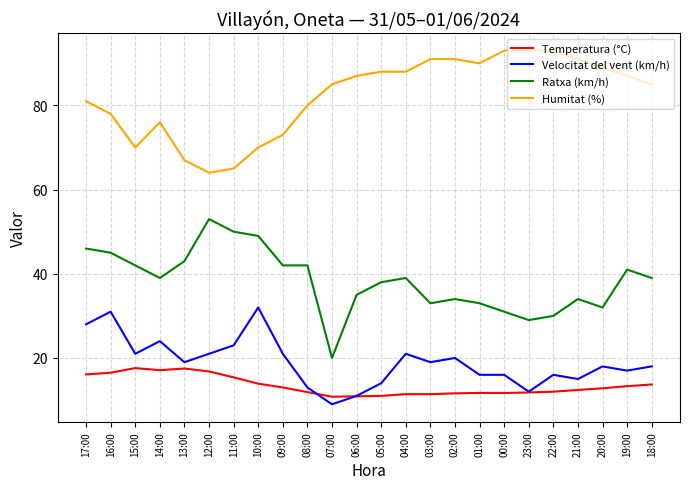

What value does the Velocitat del vent (km/h) series have at 03:00?

19.0